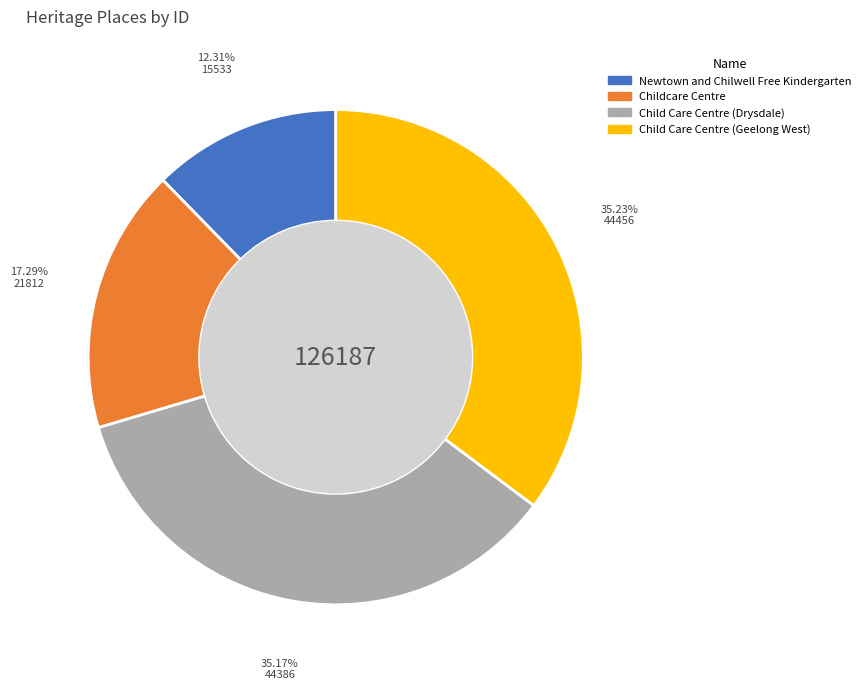

Combined, do Newtown and Chilwell Free Kindergarten and Childcare Centre account for over 50%?

No